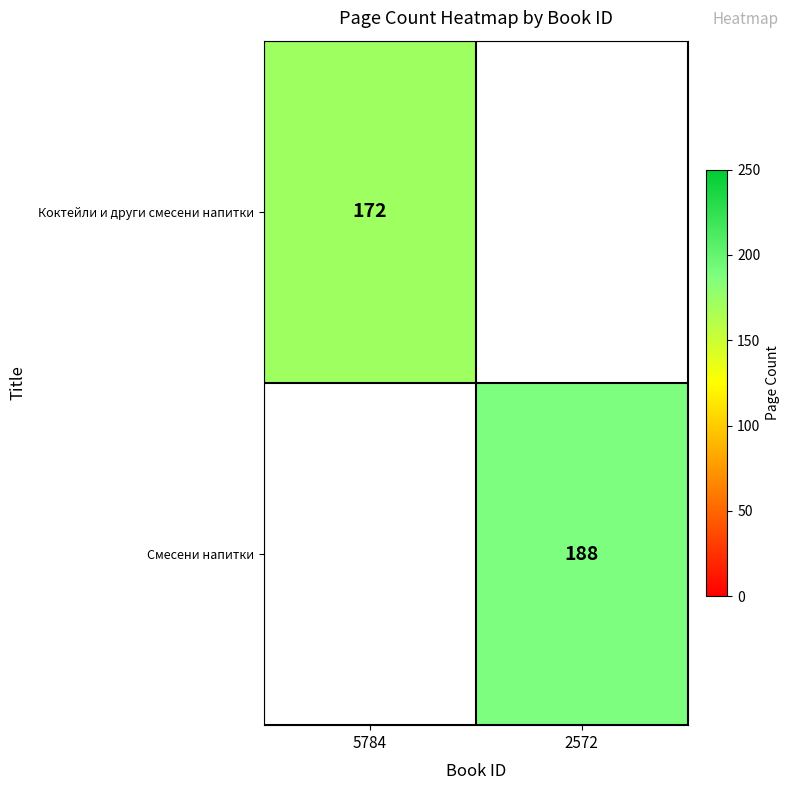

The value of Коктейли и други смесени напитки at 5784 is 108. True or false?

False